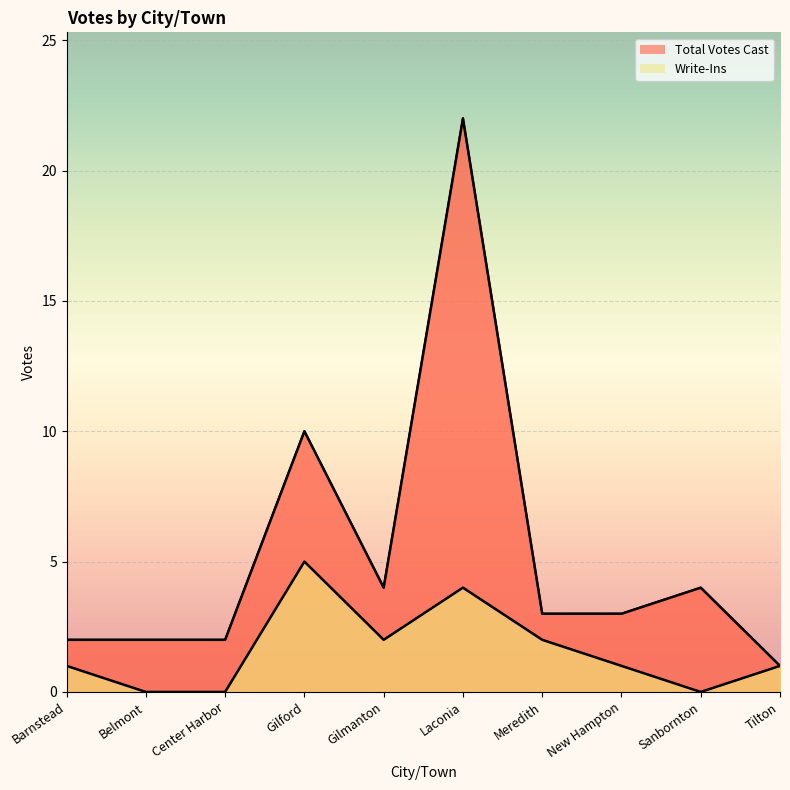

At which label does Write-Ins reach its minimum?

Belmont